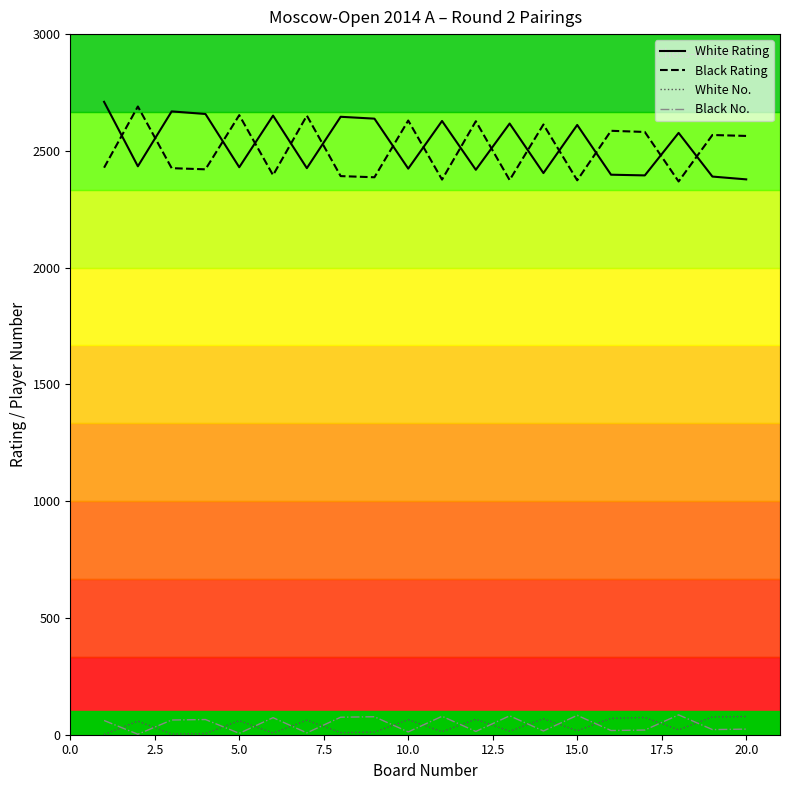

What is the difference between the maximum and minimum values in the Black No. series?

83